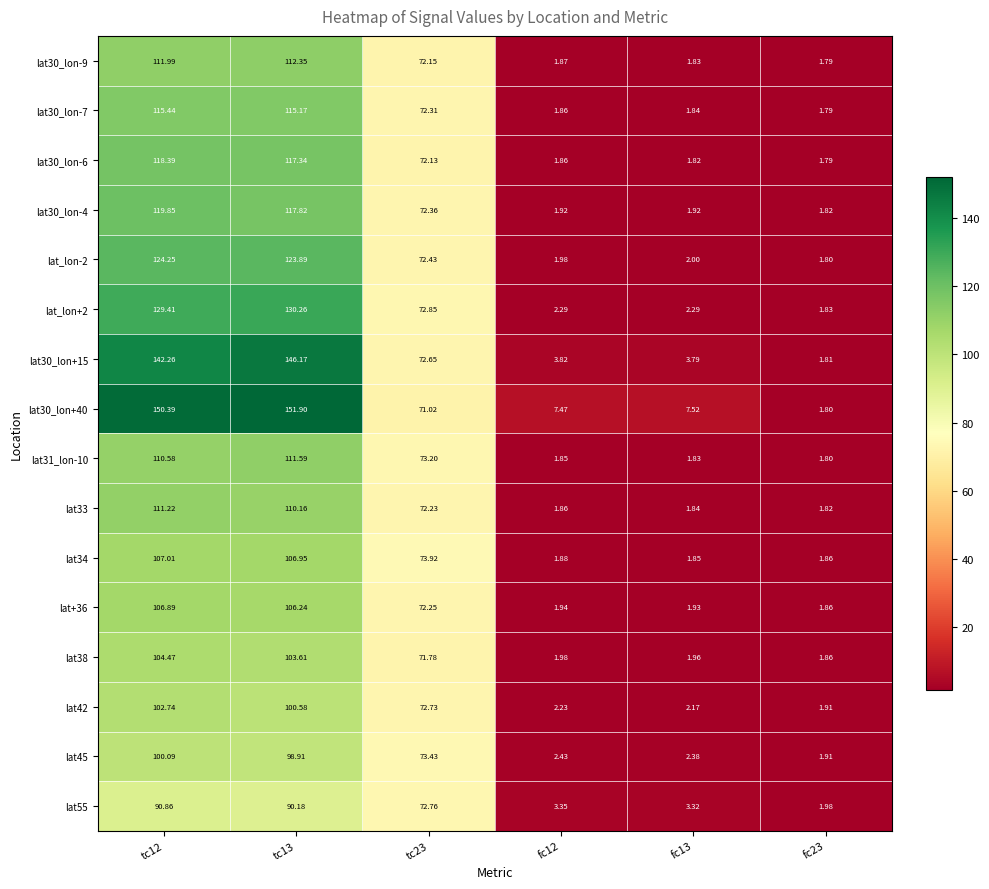

Is the value of lat_lon-2 at tc23 greater than the value of lat30_lon+40 at tc13?

No